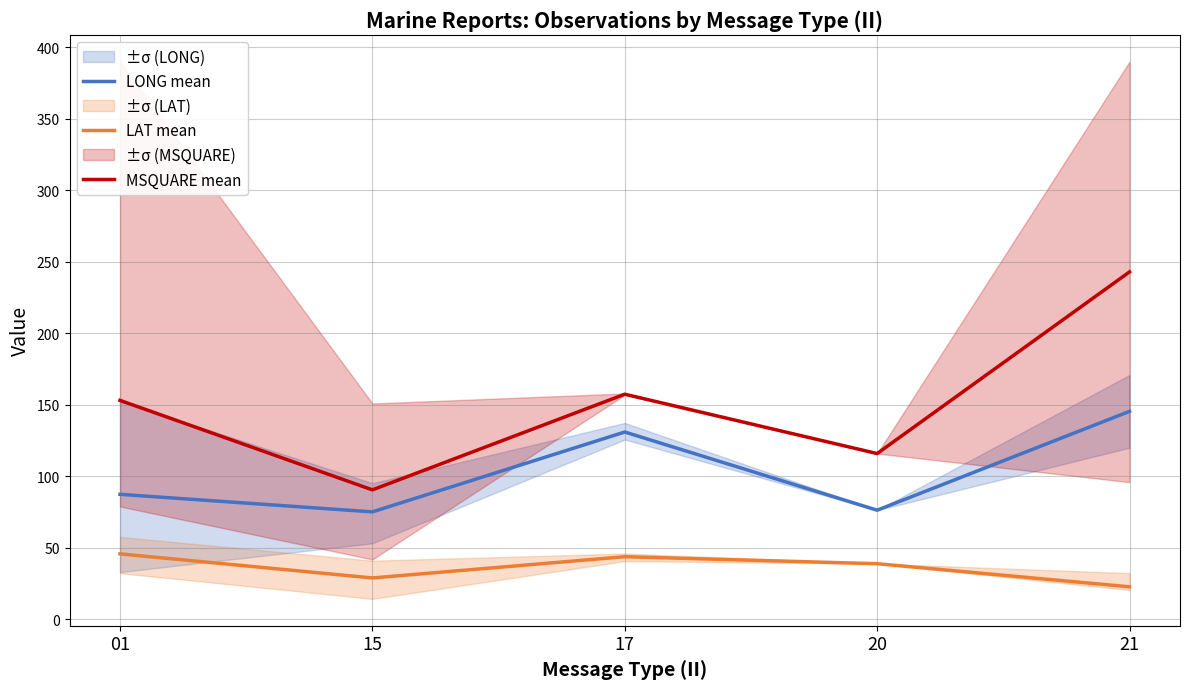

The value of LONG mean at 17 is 90.2. True or false?

False